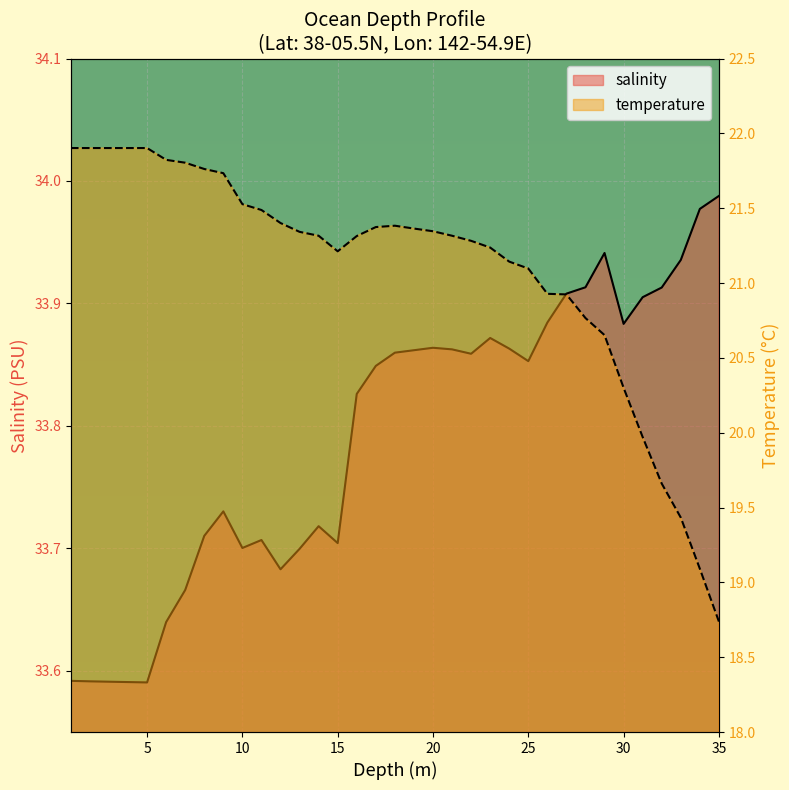

Which series has the largest total across all categories?

salinity